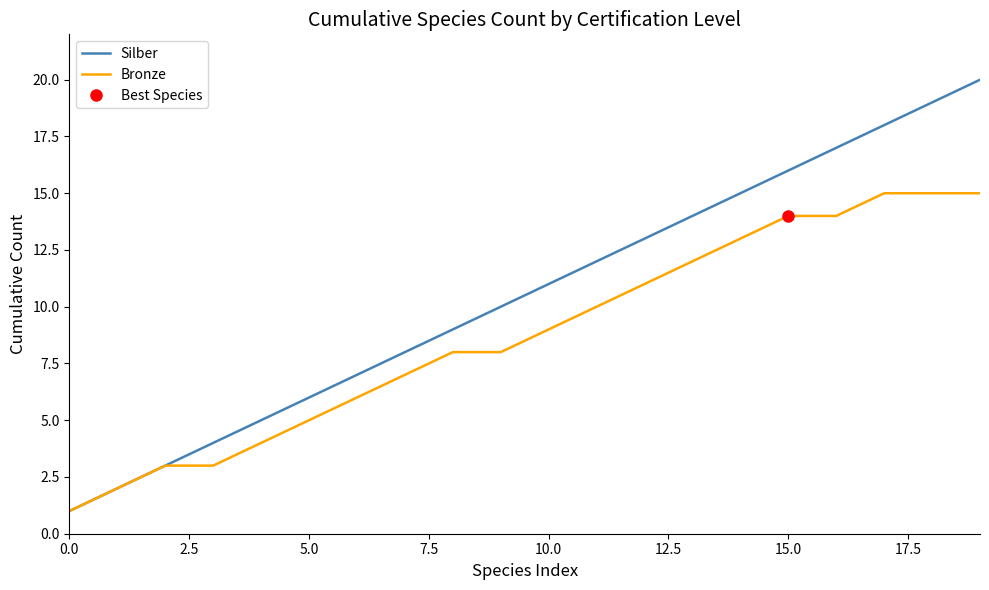

Reading left to right, what are all the values shown in this chart?

Silber: 1	2	3	4	5	6	7	8	9	10	11	12	13	14	15	16	17	18	19	20
Bronze: 1	2	3	3	4	5	6	7	8	8	9	10	11	12	13	14	14	15	15	15